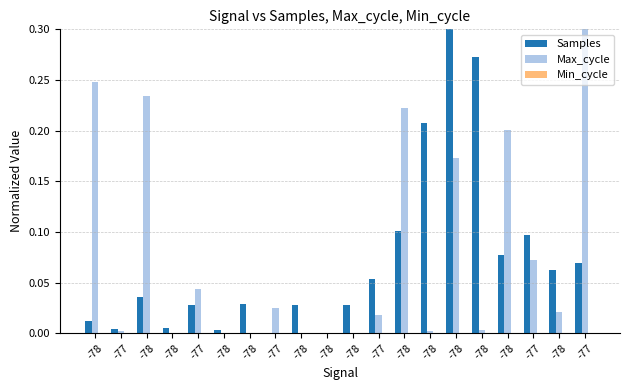

Are the bars grouped side by side (vs. stacked)?

Yes